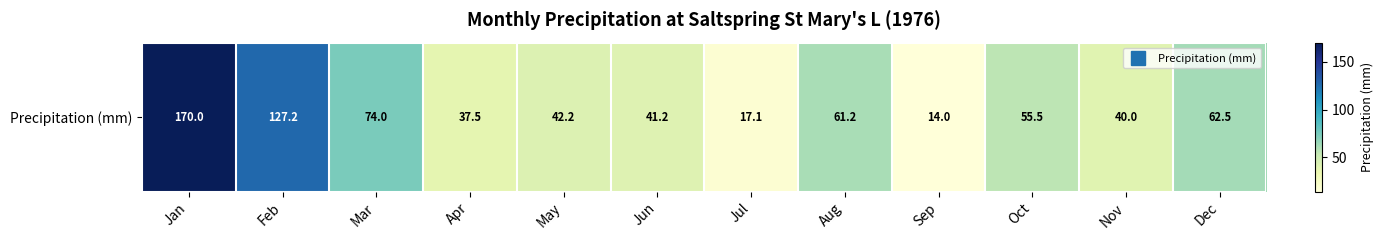

What is the difference between the second highest and second lowest values?

110.1